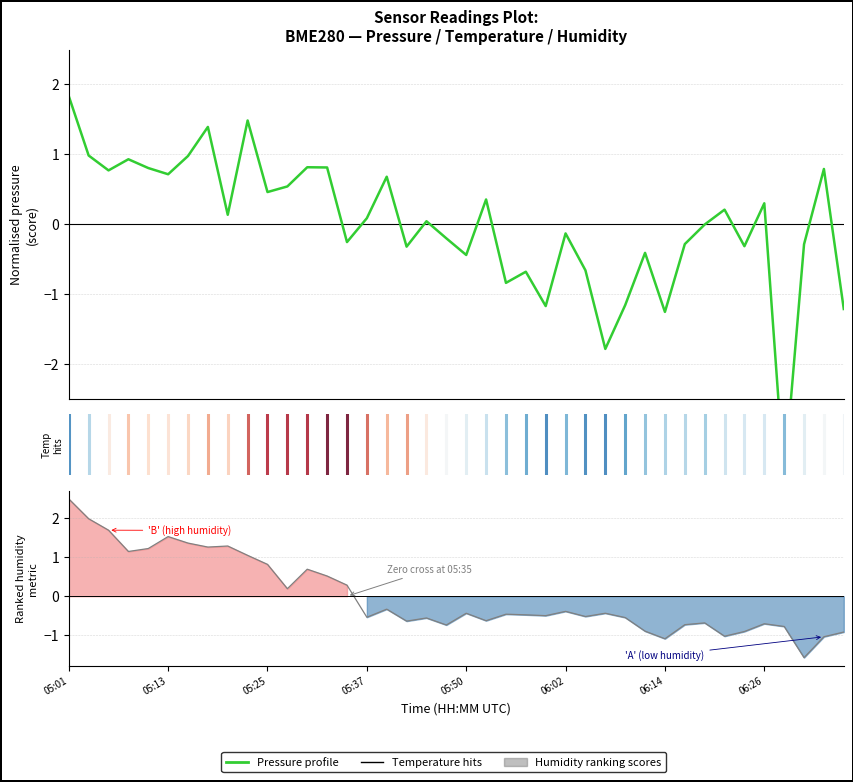

Rank the series by their average value, from lowest to highest.

Pressure profile, Humidity (ranked metric)